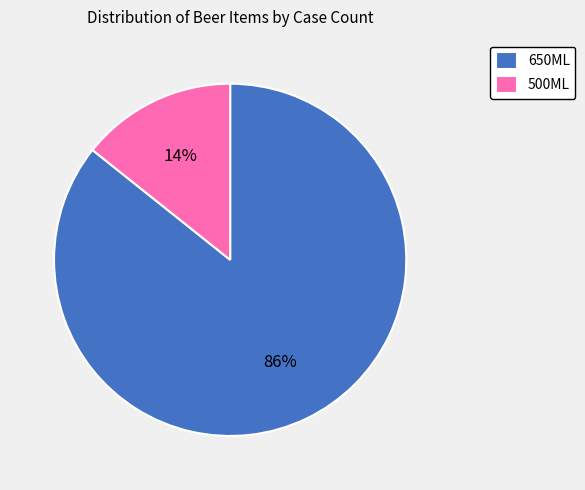

To the nearest percent, what percentage of the pie is 500ML?

14%